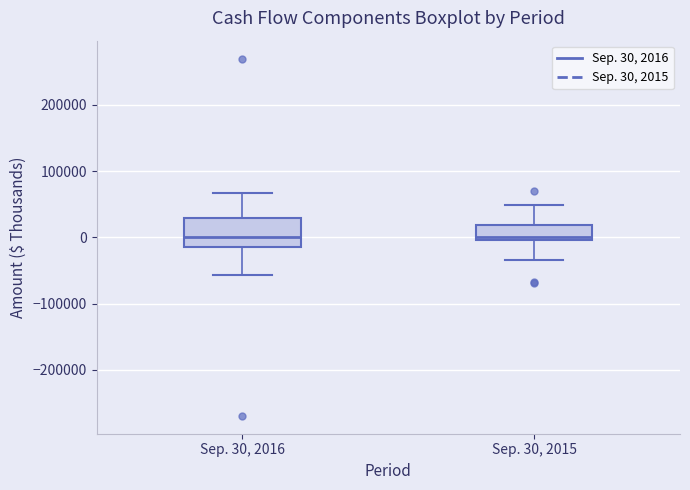

Reading left to right, transcribe this box plot: for each box, give where its median line is, the range the box spans, and where its two whiskers end, as read against the y-axis. The values are not printed on the chart, so give them approximately, as read against the axis.

Sep. 30, 2016: median 0, box -10000 to 30000, whiskers -60000 to 70000
Sep. 30, 2015: median 0 (just above the box's lower edge), box 0 to 20000, whiskers -30000 to 50000